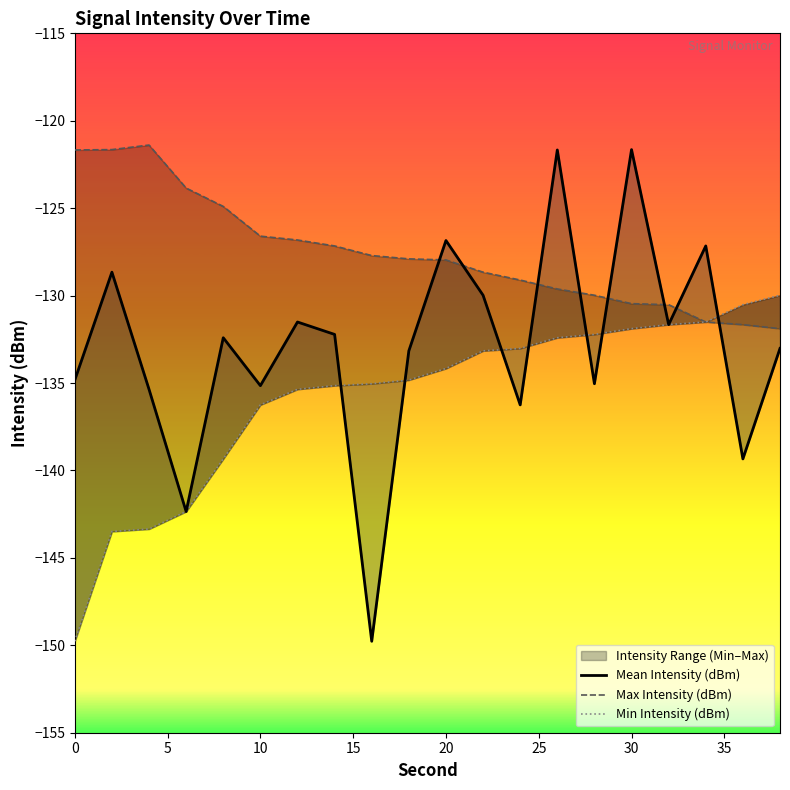

What is the average value of the Max Intensity (dBm) series?

-127.6